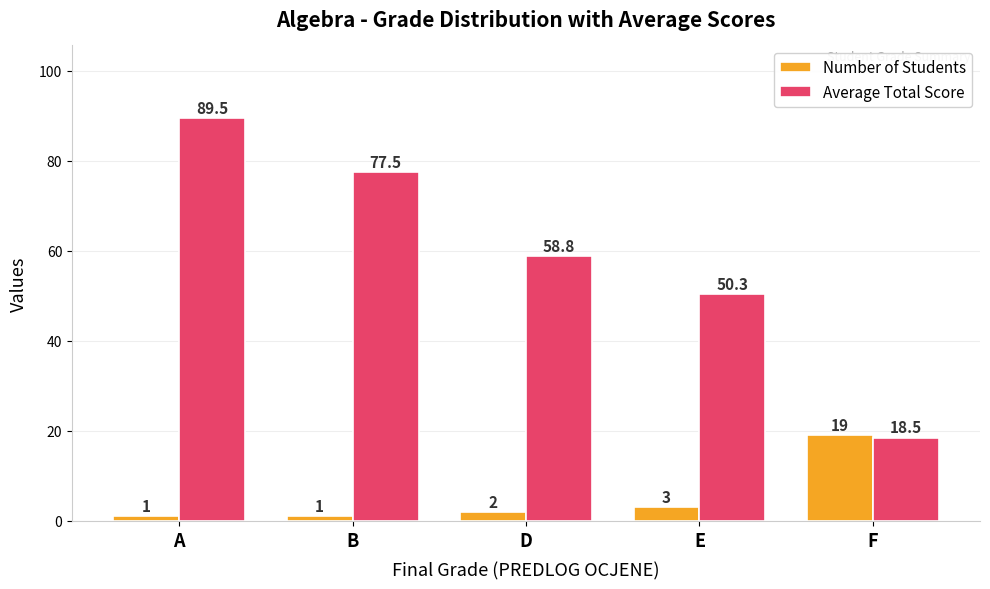

How many values in the Number of Students series are below 2?

2